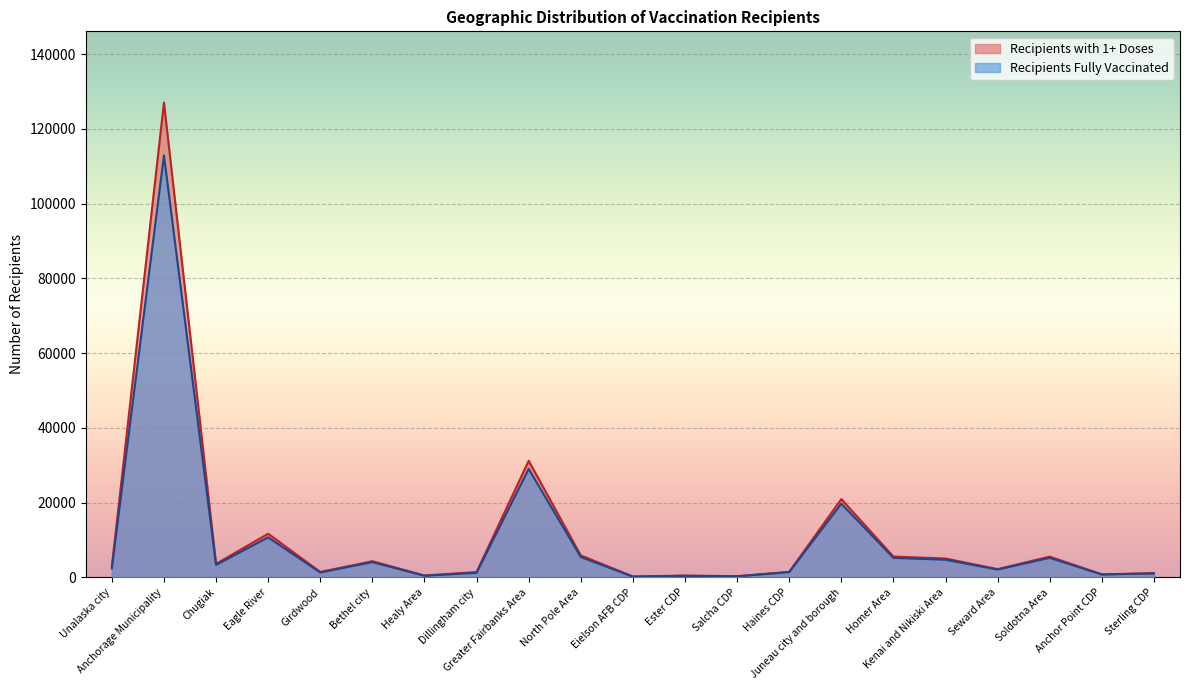

What is the sum of all Recipients Fully Vaccinated values?

212421